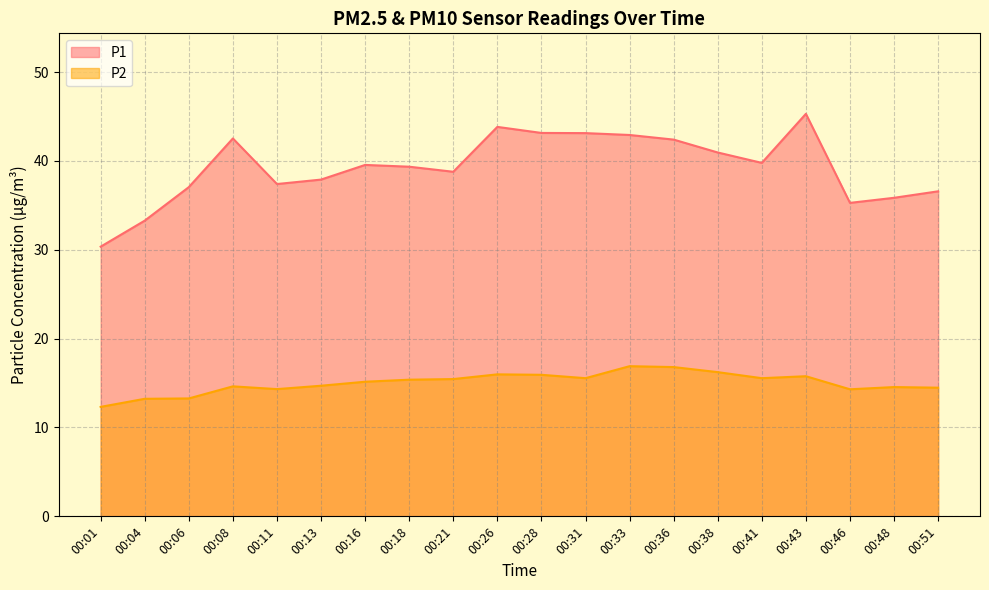

At how many categories does at least one series exceed 22?

20